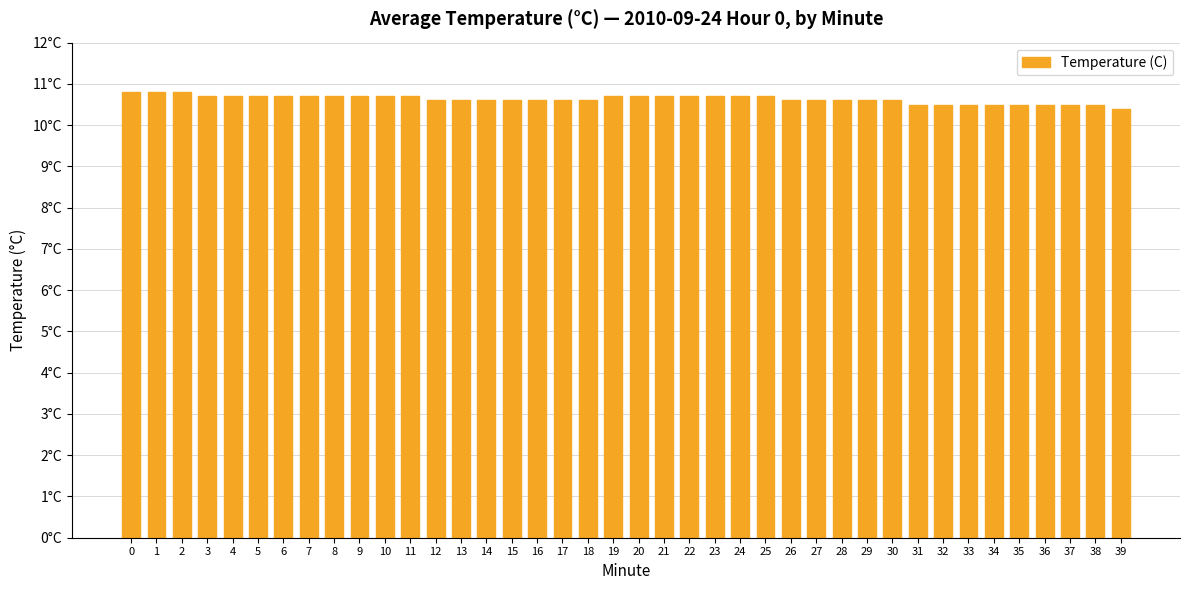

What is the value of the 11th bar from the left?

10.7